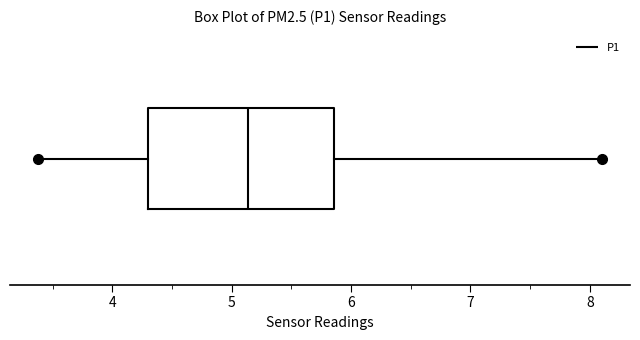

Read this box plot against the x-axis: the position of the median line, the range covered by the box, and the ends of both whiskers. The values are not printed on the chart, so give them approximately, as read against the axis.

median 5.1, box 4.3 to 5.9, whiskers 3.4 to 8.1